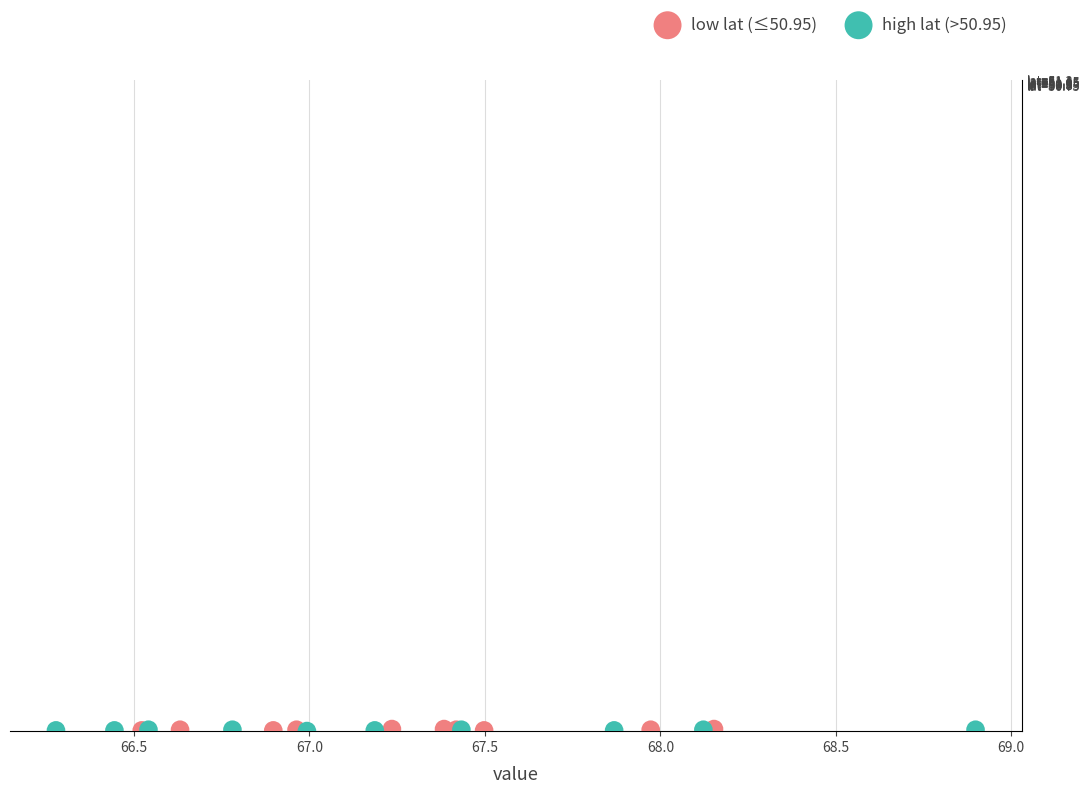

What are all the series names shown in the legend?

low lat (≤50.95), high lat (>50.95)